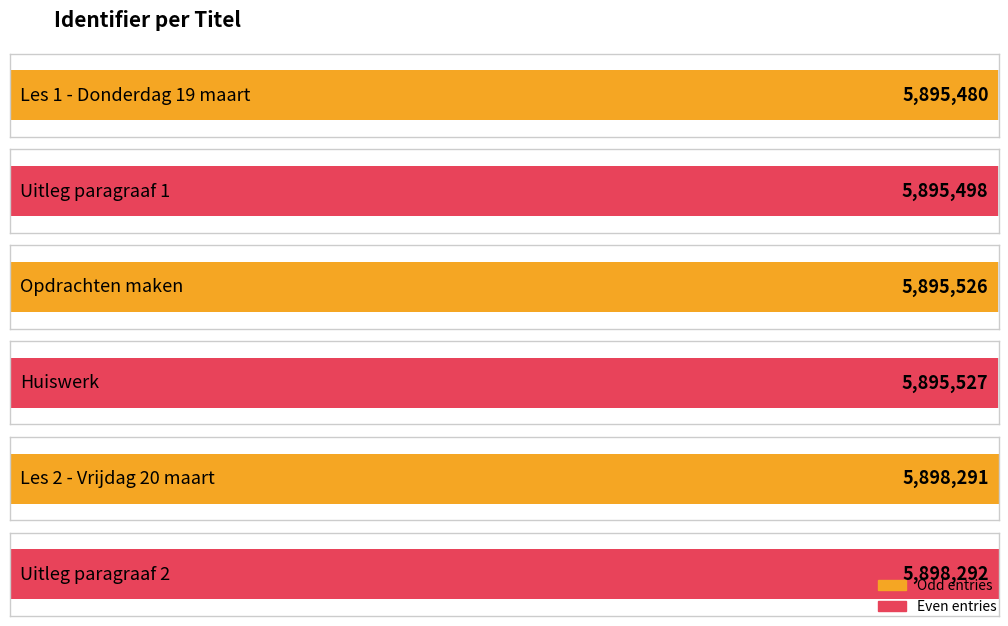

Which has a higher value, Uitleg paragraaf 2 or Opdrachten maken?

Uitleg paragraaf 2